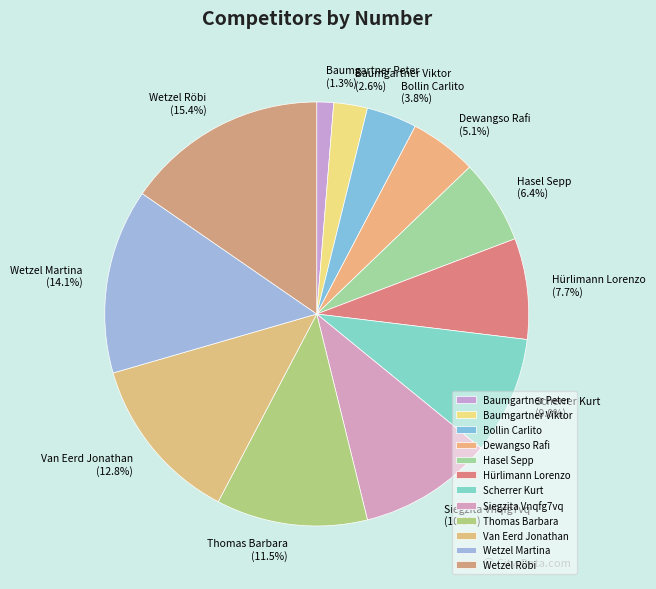

Rank the categories by value from lowest to highest.

Baumgartner Peter, Baumgartner Viktor, Bollin Carlito, Dewangso Rafi, Hasel Sepp, Hürlimann Lorenzo, Scherrer Kurt, Siegzita Vnqfg7vq, Thomas Barbara, Van Eerd Jonathan, Wetzel Martina, Wetzel Röbi